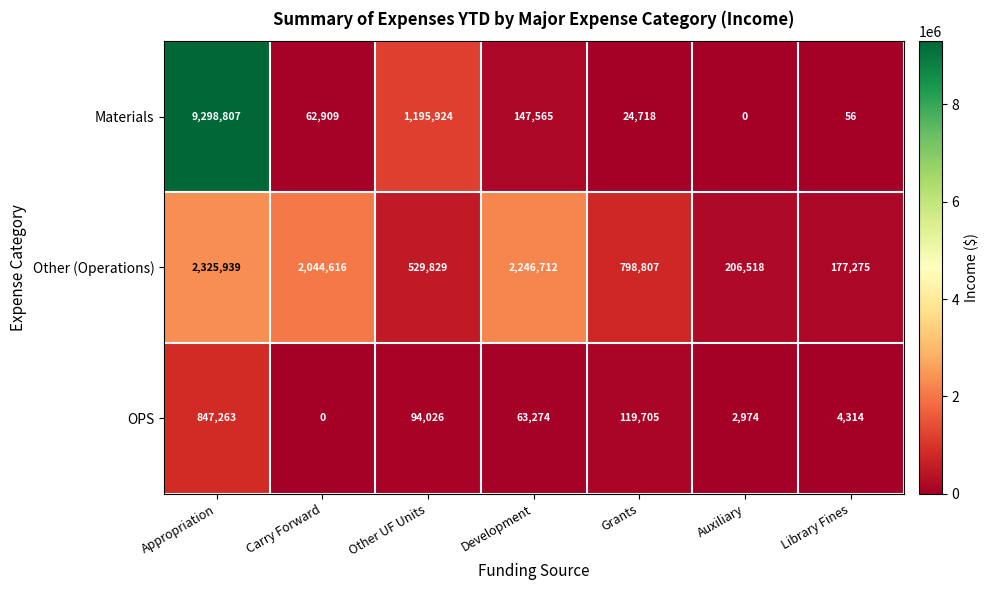

Rank the series by their average value, from highest to lowest.

Materials, Other (Operations), OPS